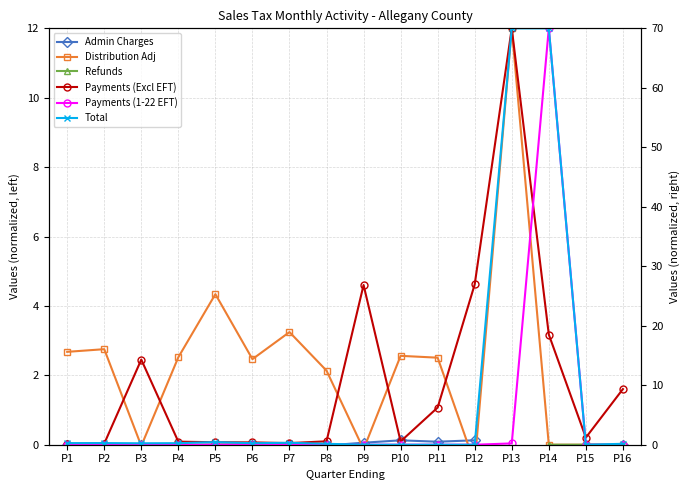

True or false: Refunds and Admin Charges intersect in this chart.

True